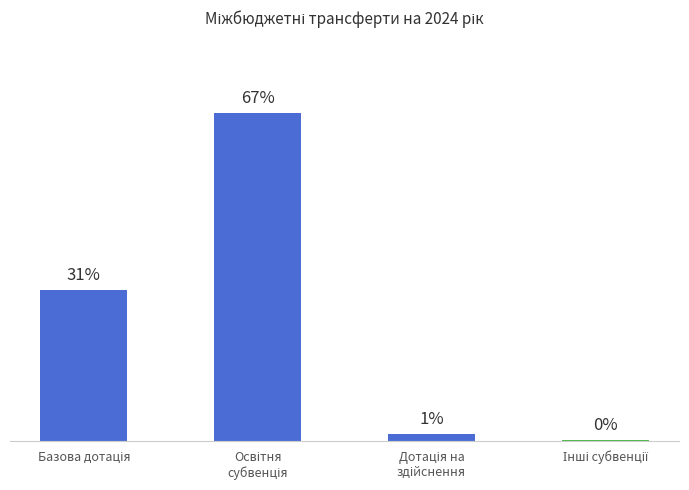

Which label corresponds to the smallest value in the chart?

Інші субвенції